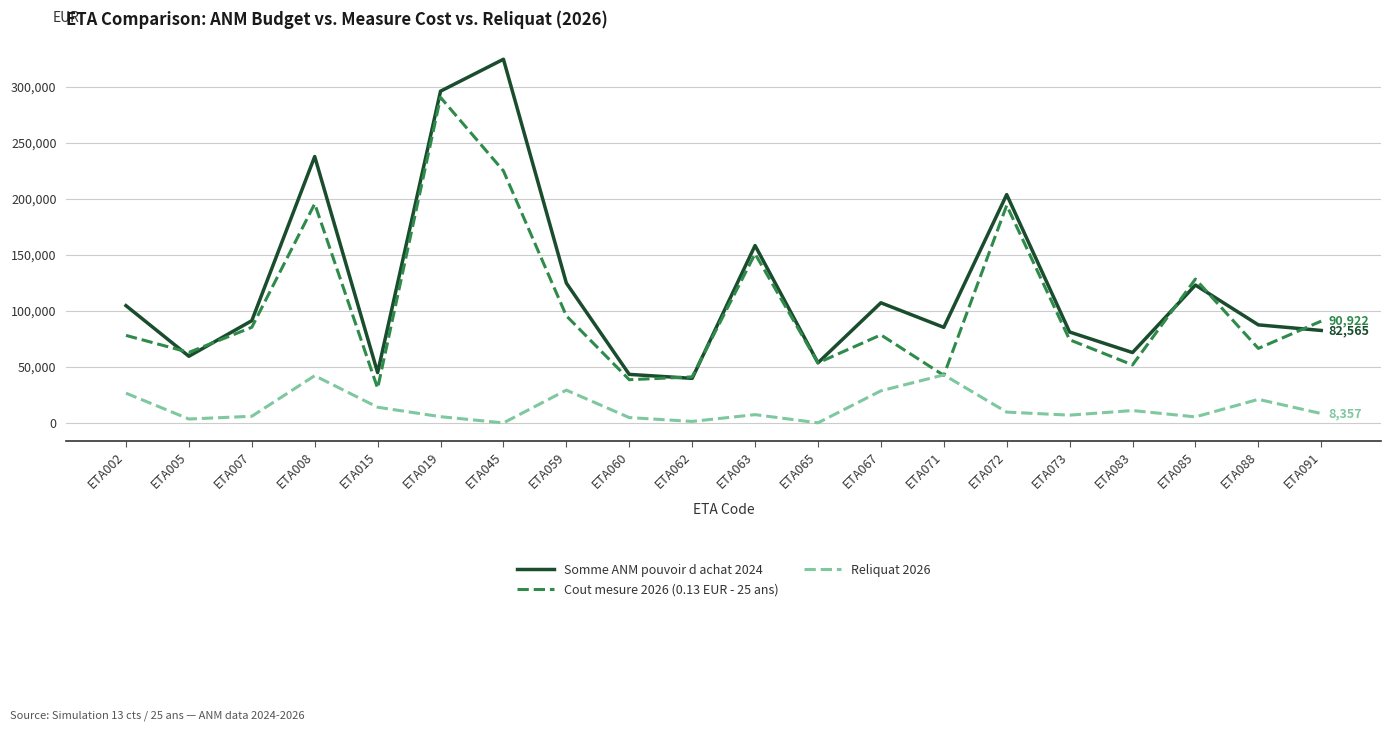

At which label does Somme ANM pouvoir d achat 2024 first exceed 91290?

ETA002